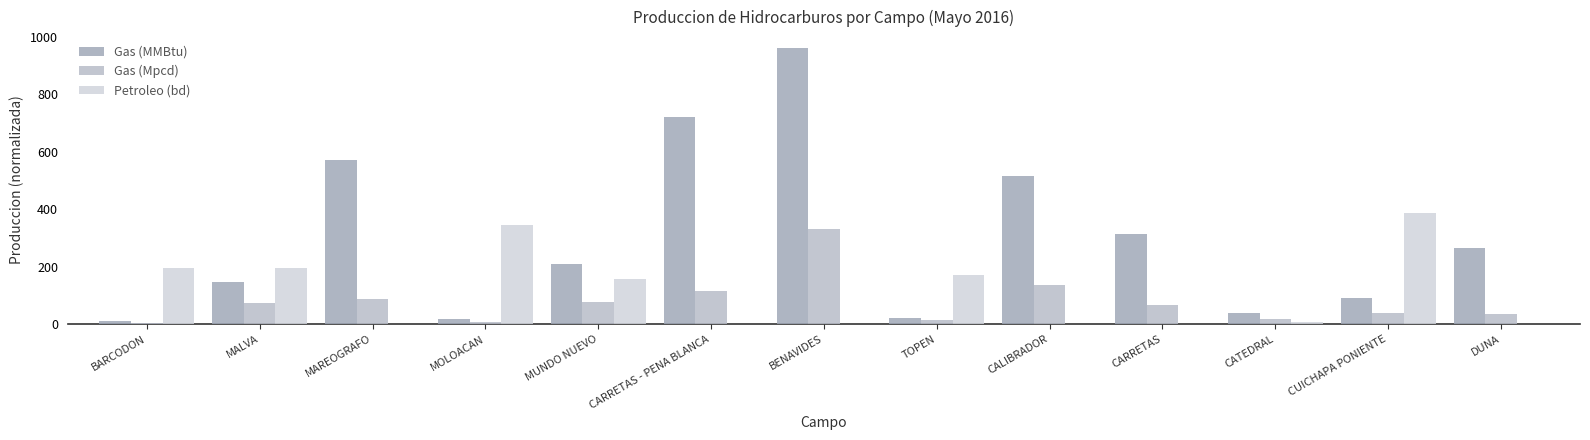

What is the total value across all series at CARRETAS?

382.7